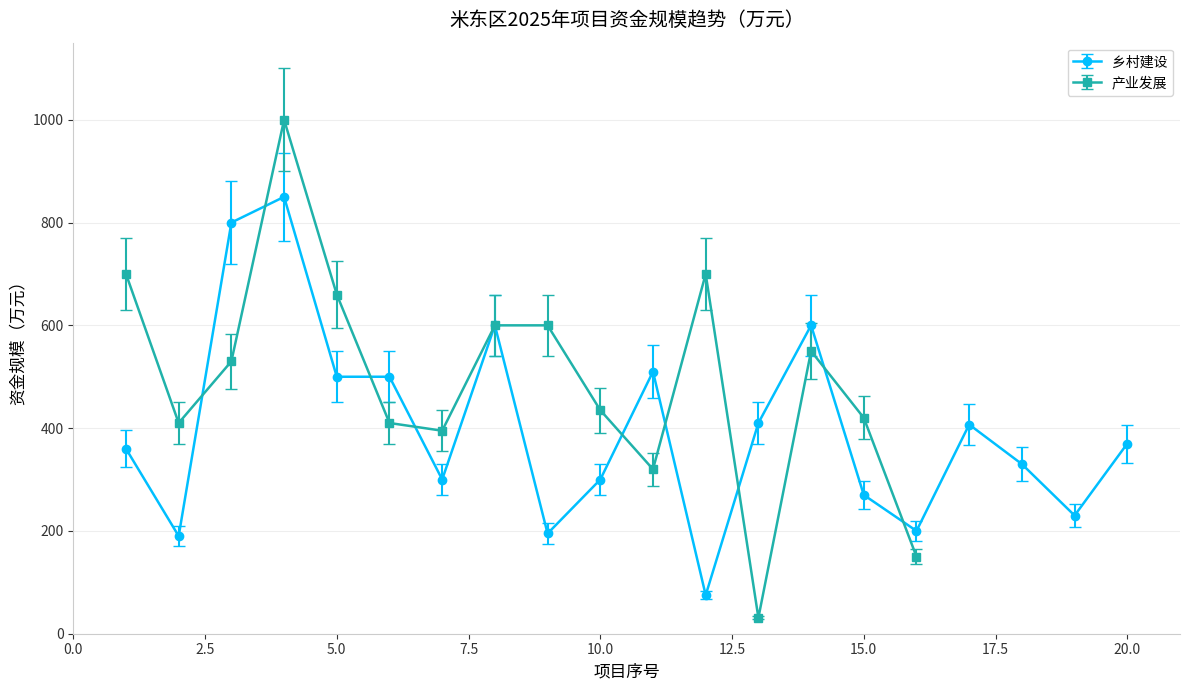

True or false: 产业发展 has more than 2 interior local peaks.

True